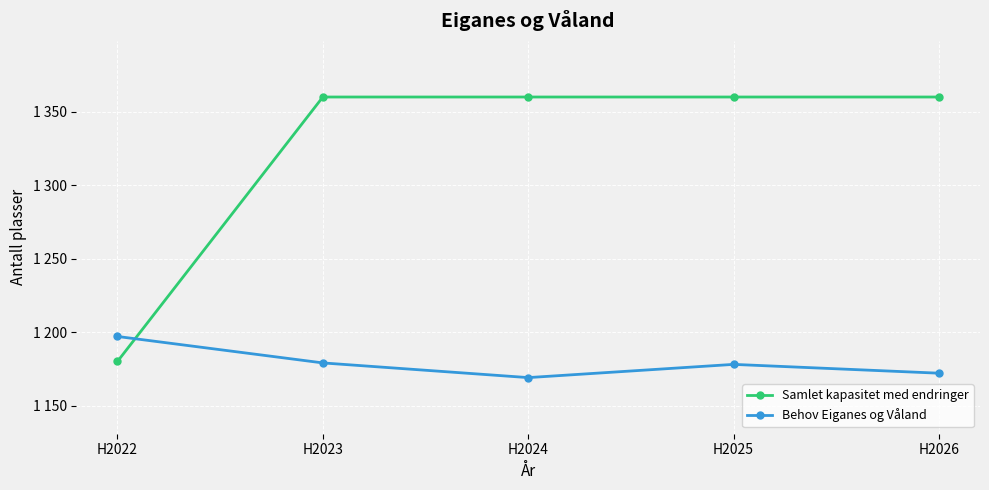

What are all the series names shown in the legend?

Samlet kapasitet med endringer, Behov Eiganes og Våland